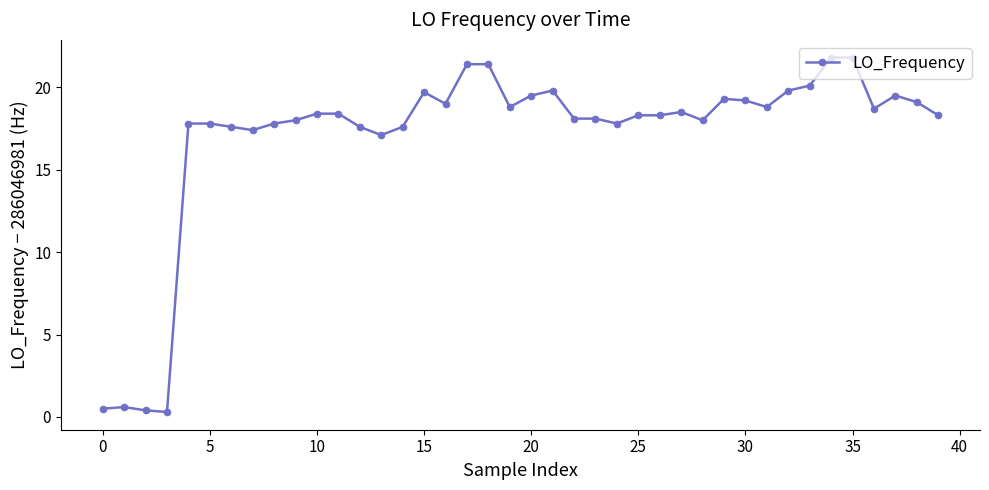

What is the value of the 32nd point from the left?

18.8